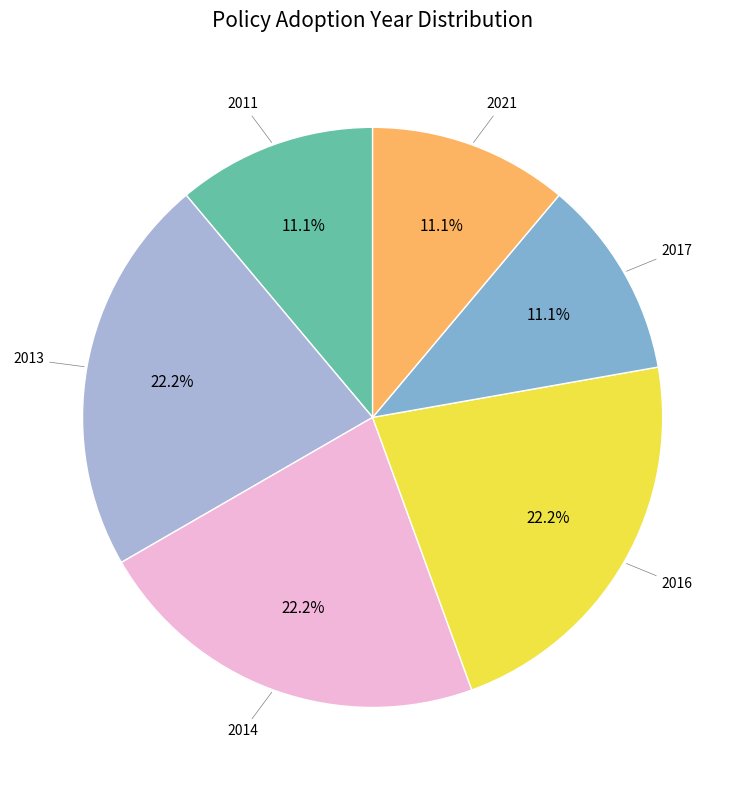

Do 2021 and 2017 together represent more than half of the pie?

No